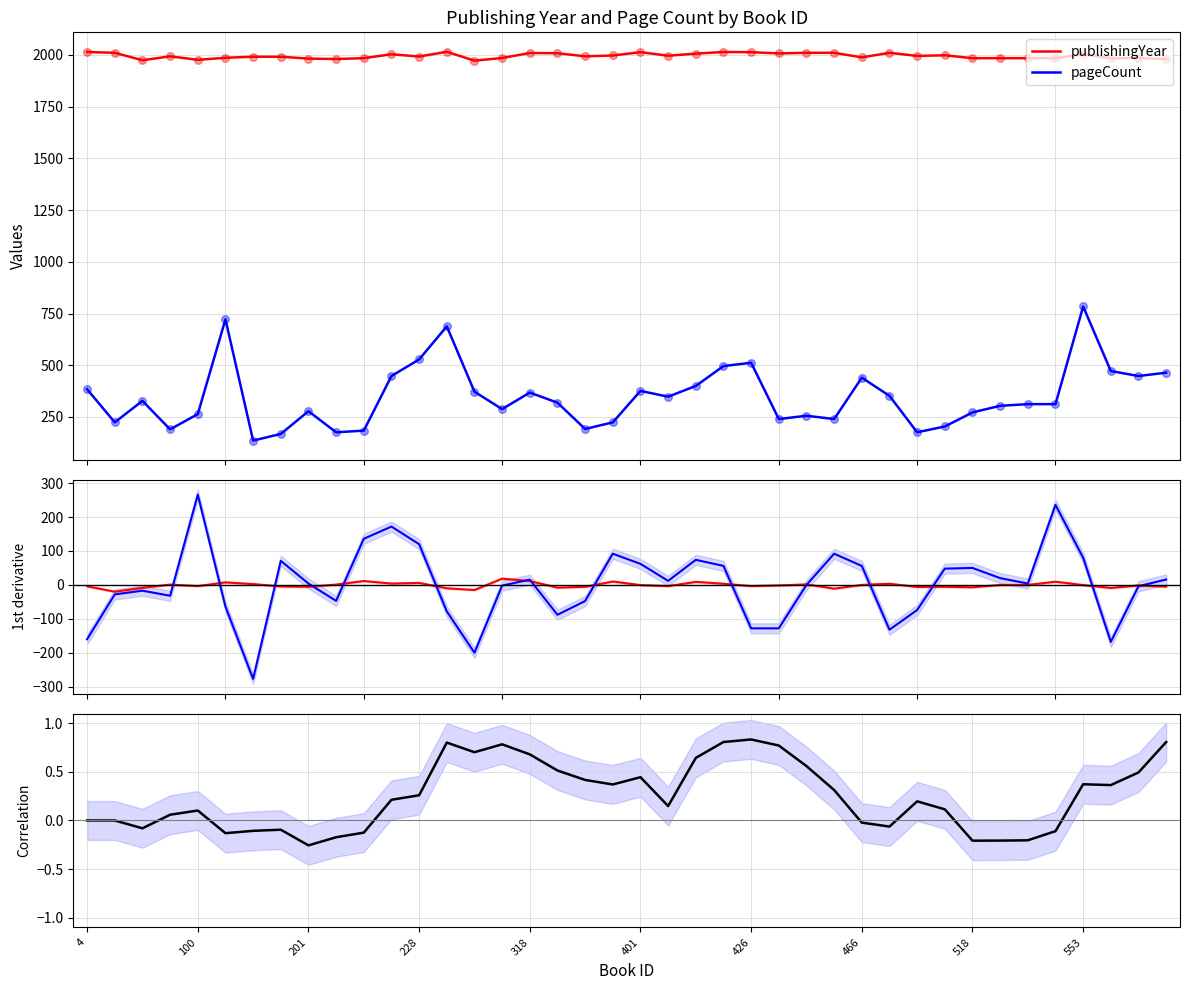

Which series has the largest Y range (max minus min)?

pageCount